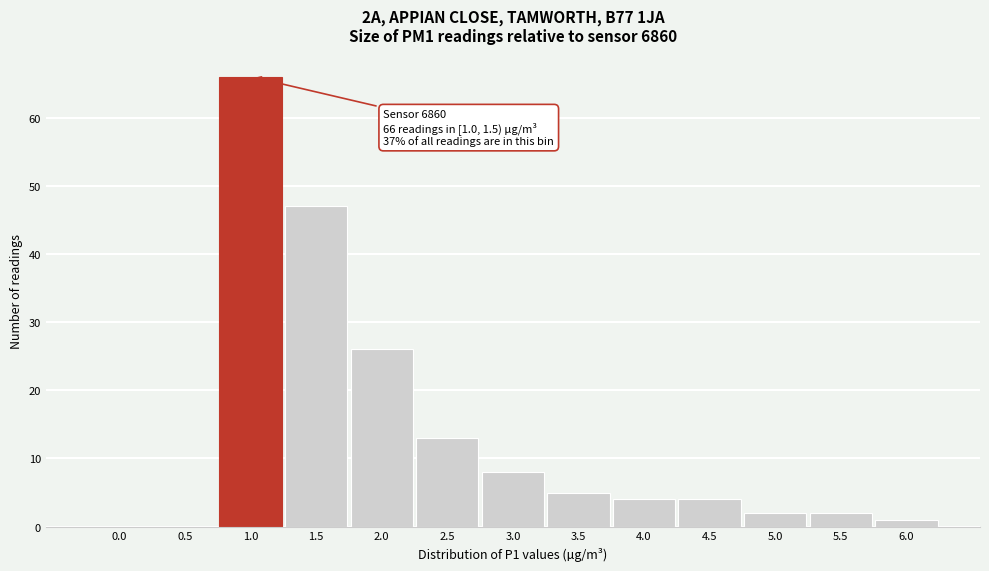

Reading left to right, extract all data points from this chart.

0.0=0	0.5=0	1.0=66	1.5=47	2.0=26	2.5=13	3.0=8	3.5=5	4.0=4	4.5=4	5.0=2	5.5=2	6.0=1